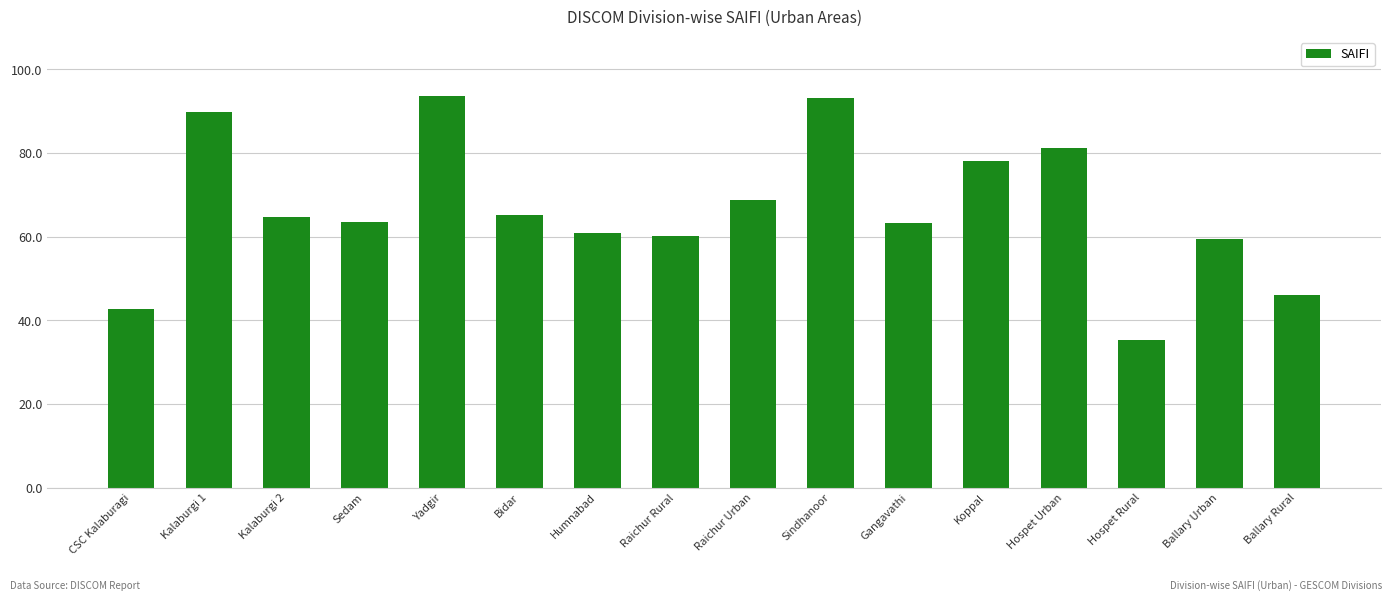

Which label corresponds to the smallest value in the chart?

Hospet Rural